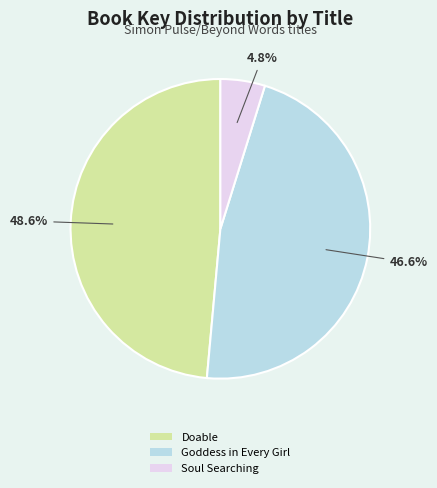

Which has a higher value, Soul Searching or Goddess in Every Girl?

Goddess in Every Girl